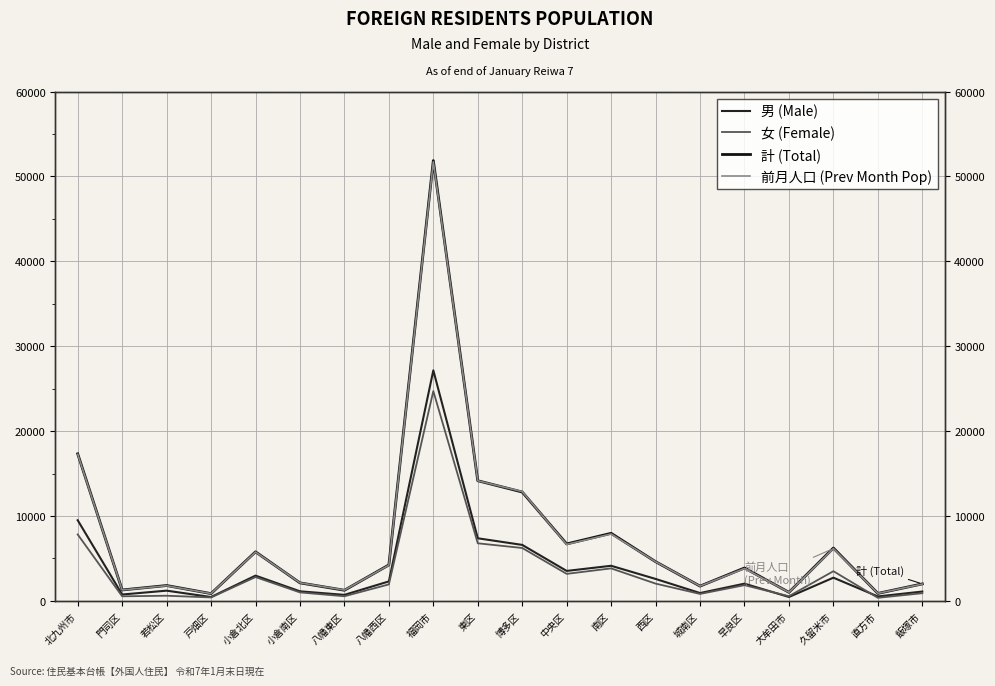

Which series changed the most between 城南区 and 早良区?

計 (Total)